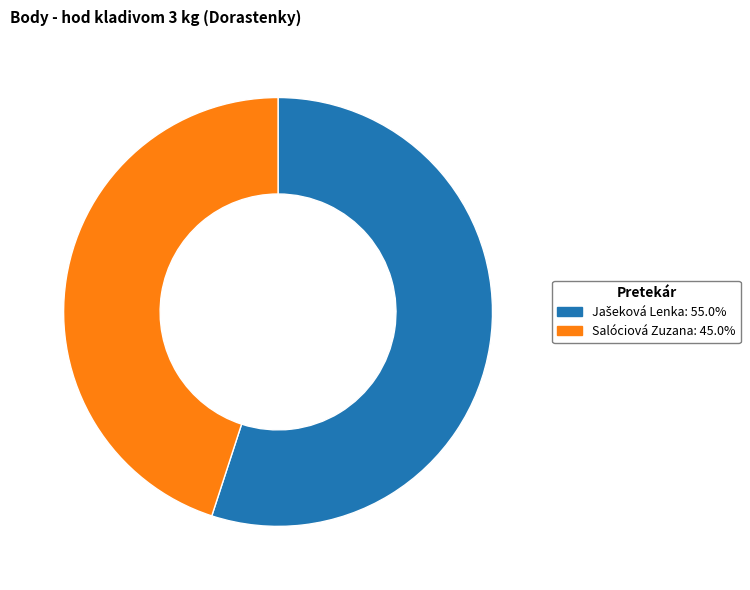

Is there any slice that represents more than half of the pie?

Yes